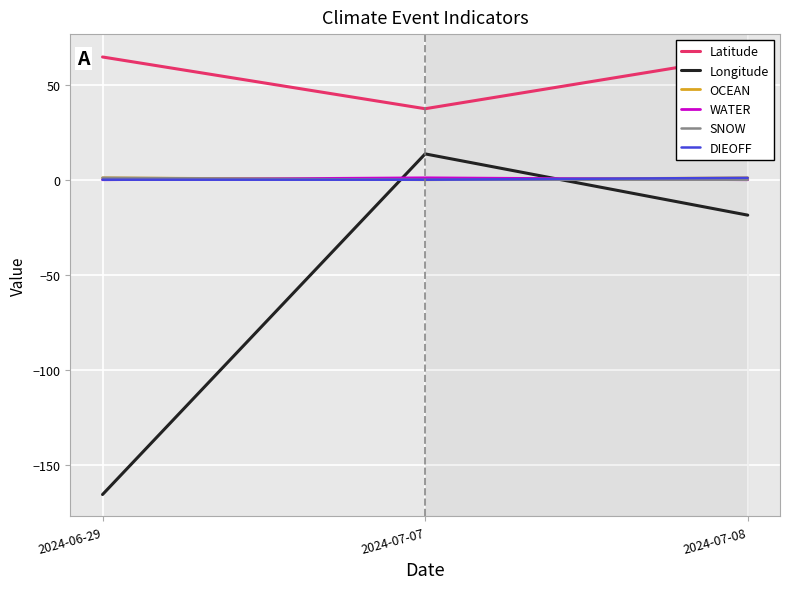

What is the maximum value for Longitude?

13.6